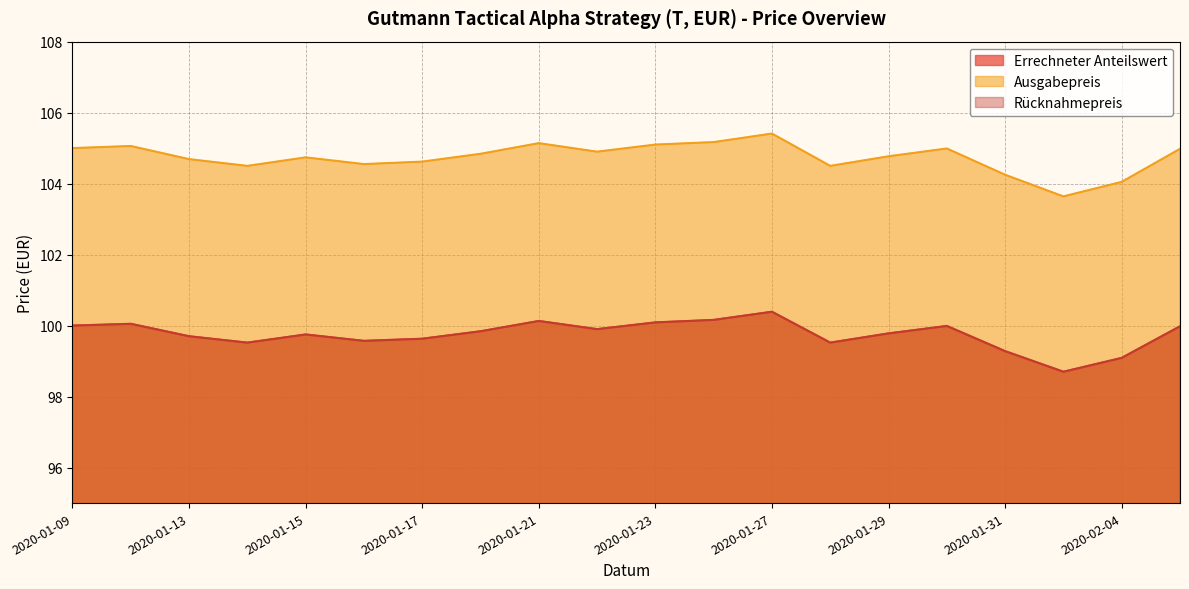

How many categories are shown in the chart?

20